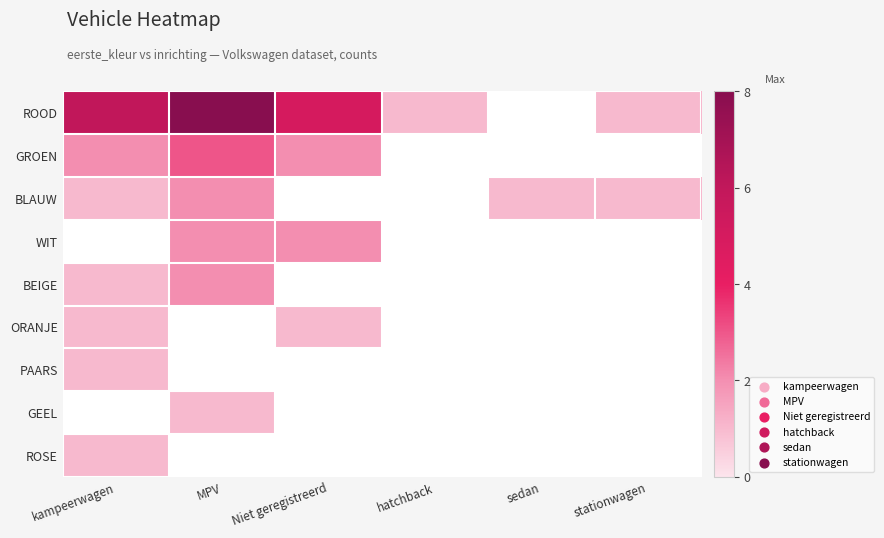

At which label does ORANJE reach its peak?

kampeerwagen